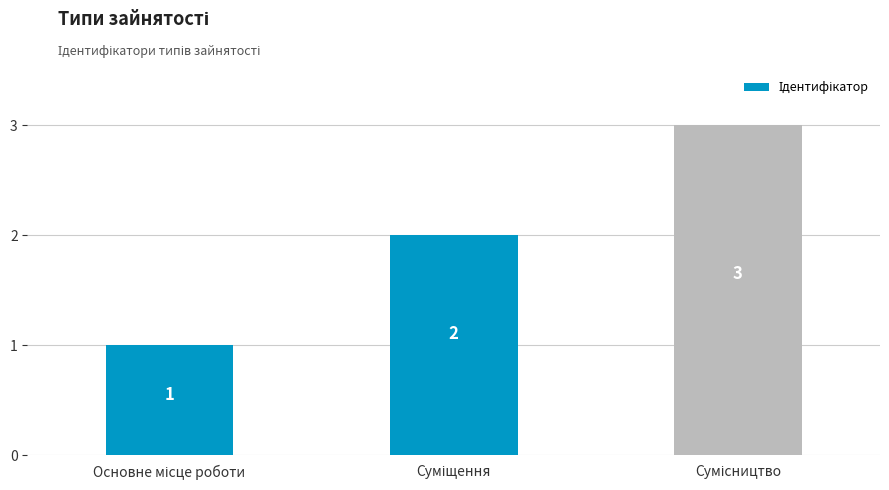

What is the maximum value shown in the chart?

3